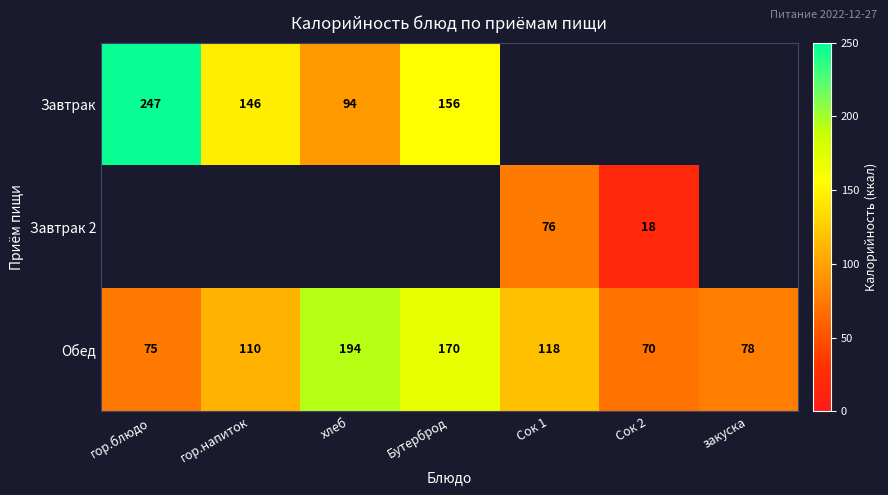

Is it true that Обед equals 44 at Сок 2?

False